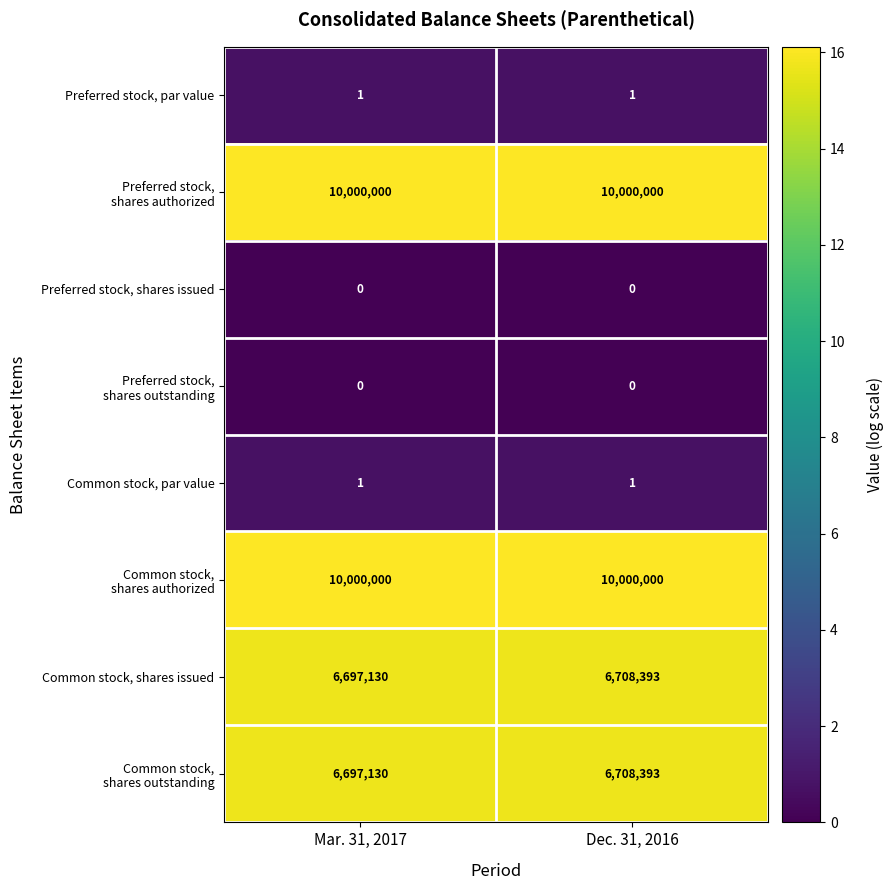

What is the spread (max minus min) of values at Mar. 31, 2017?

10000000